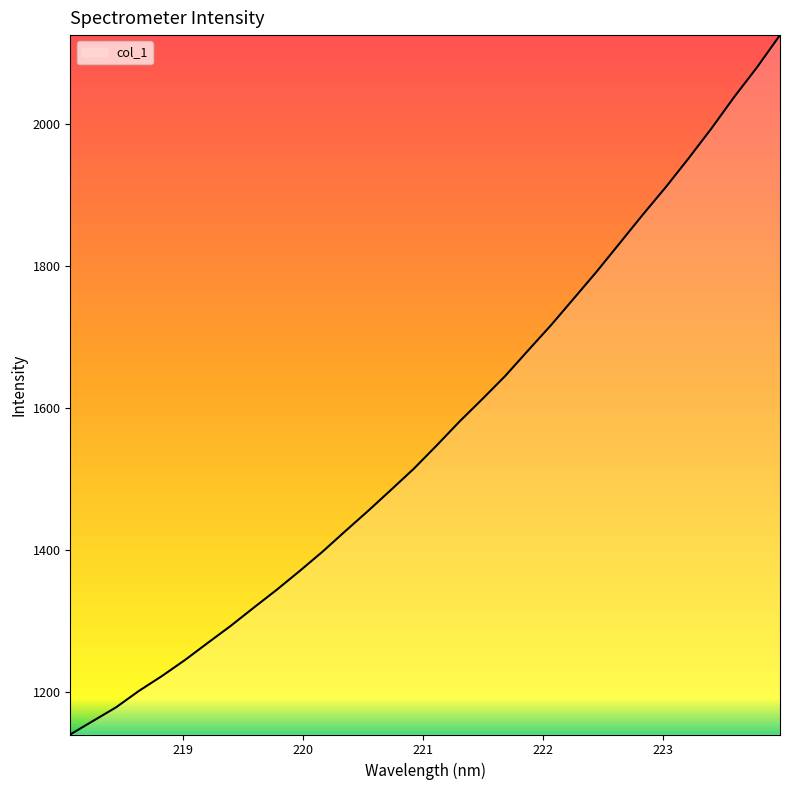

What is the minimum value shown in the chart?

1140.2